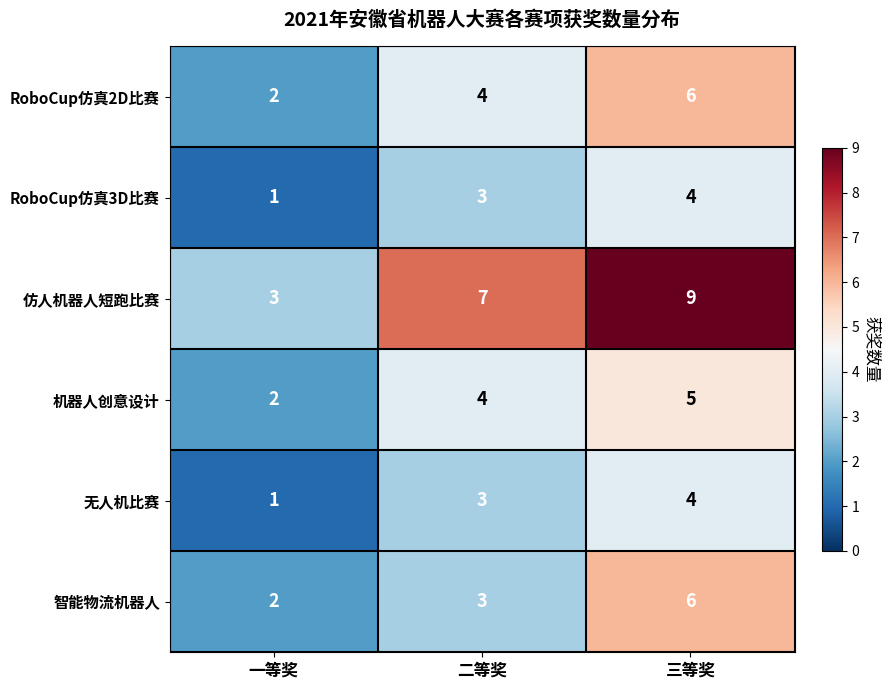

What value does the RoboCup仿真3D比赛 series have at 二等奖?

3